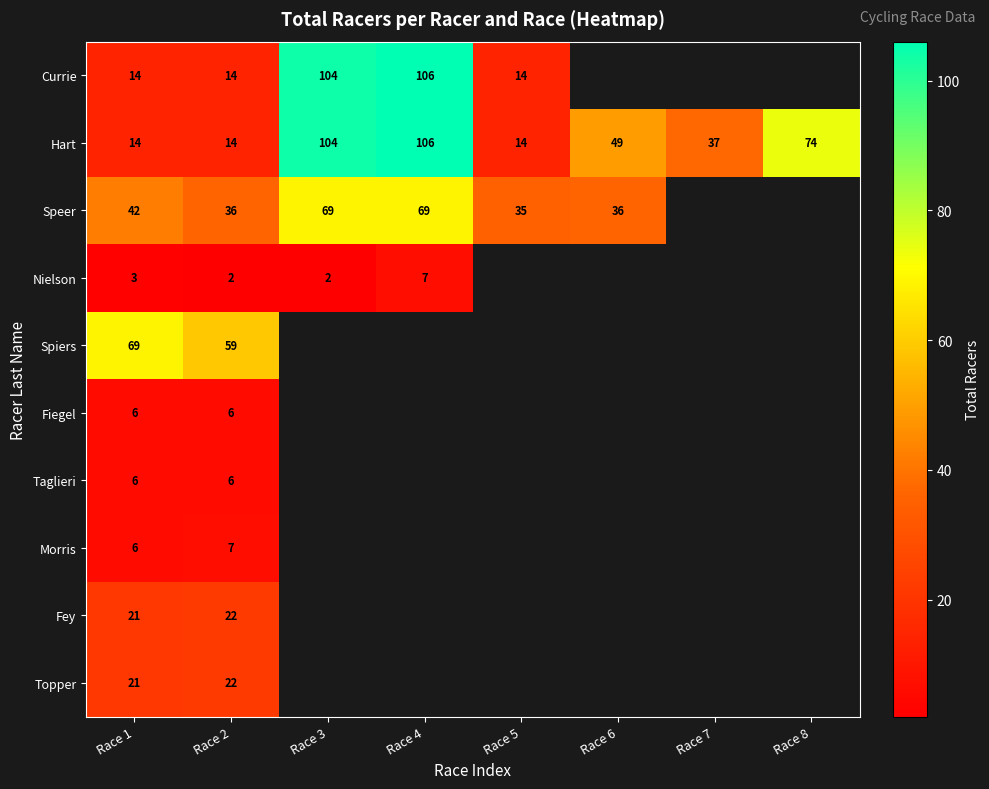

What is the difference between the maximum and second lowest values in the Hart series?

92